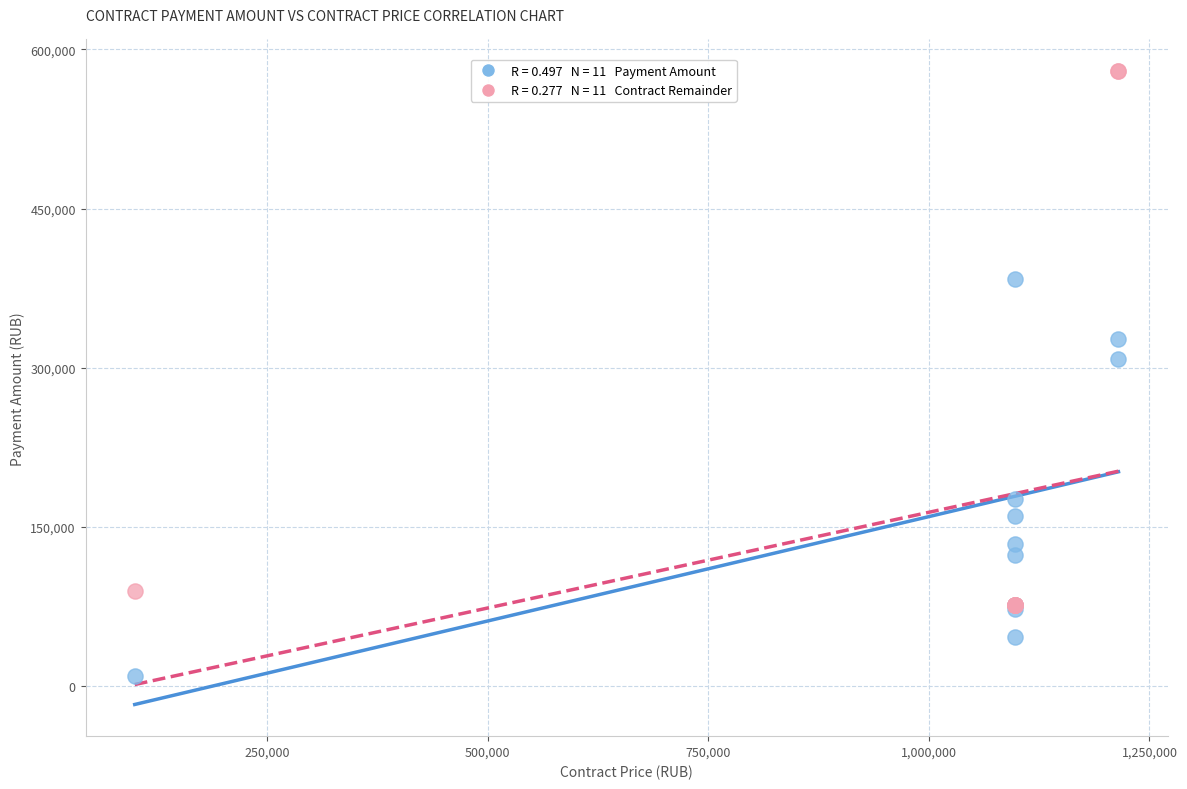

Across all series, what Y value is closest to 294719?

308745.1